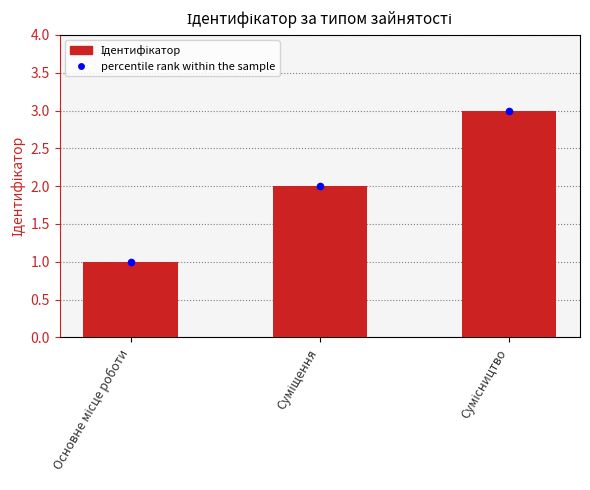

Which series reaches the maximum Y coordinate?

Ідентифікатор